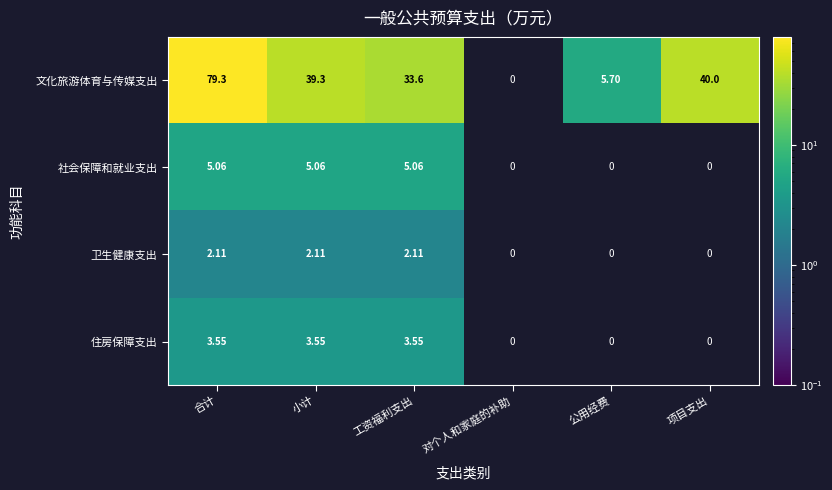

Rank the series at 小计 from highest to lowest value.

文化旅游体育与传媒支出, 社会保障和就业支出, 住房保障支出, 卫生健康支出